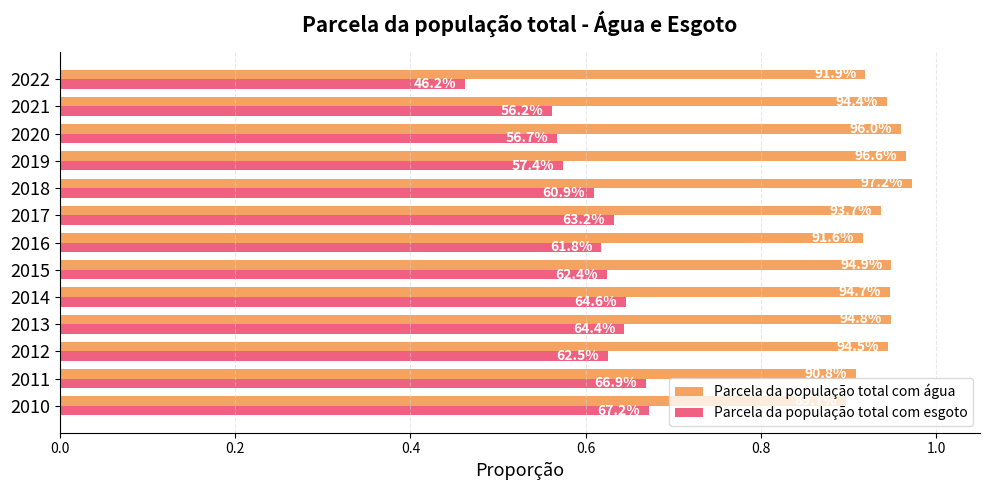

What are all the series names shown in the legend?

Parcela da população total com água, Parcela da população total com esgoto